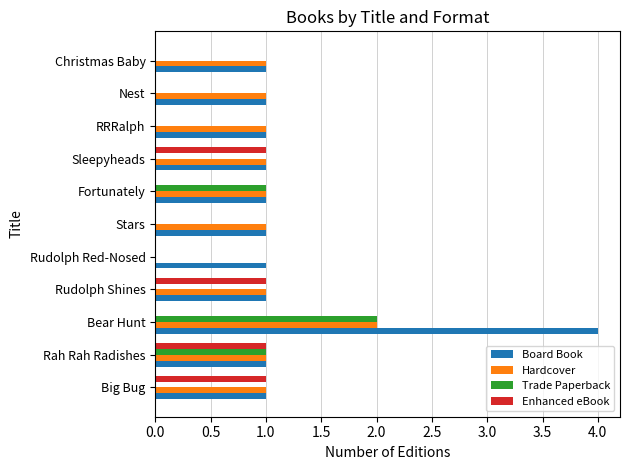

What is the sum of all Trade Paperback values?

4